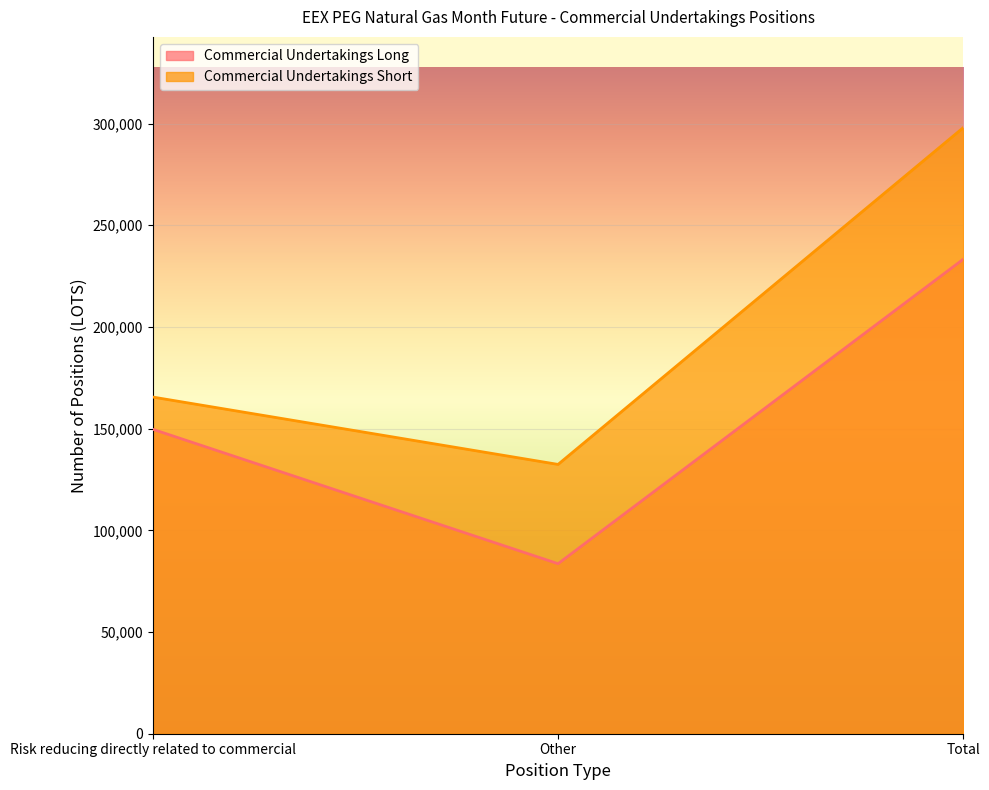

How many distinct data groups are displayed?

2